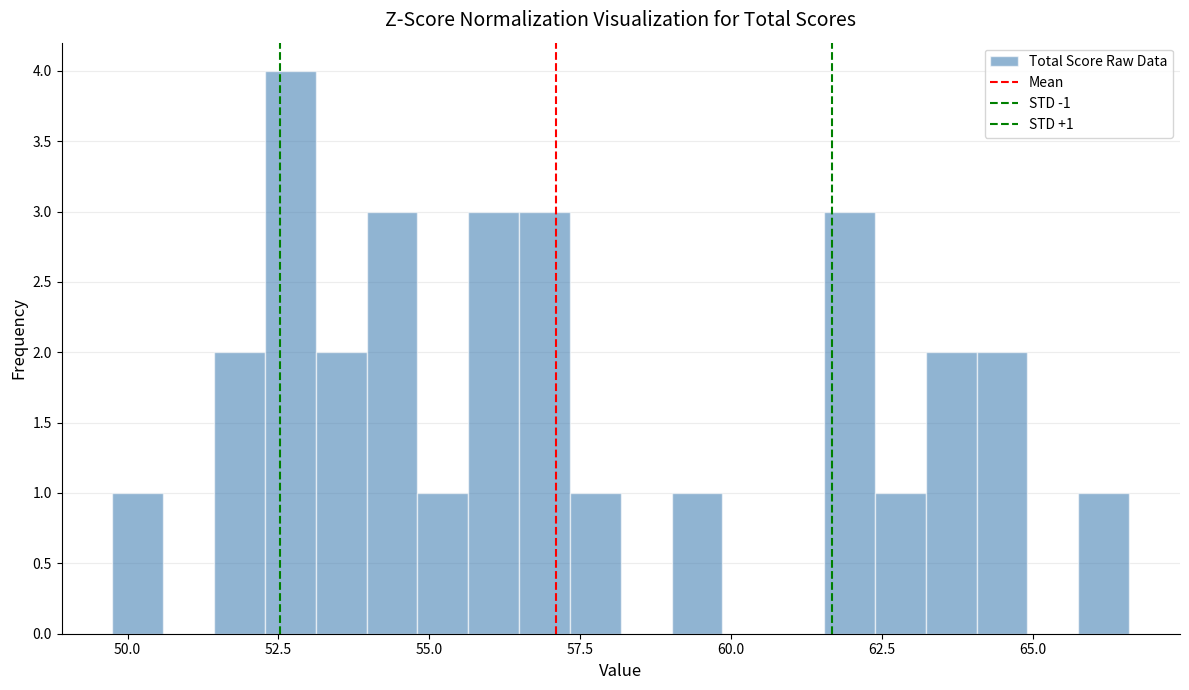

Read against the x-axis, roughly where is the centre of the tallest bar?

52.5